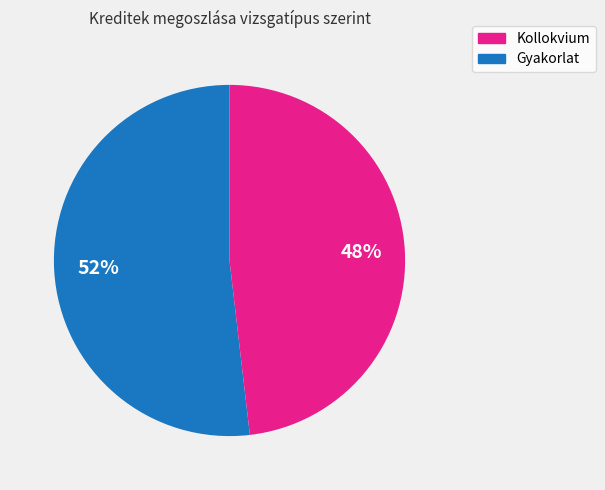

Does any single category account for the majority?

Yes